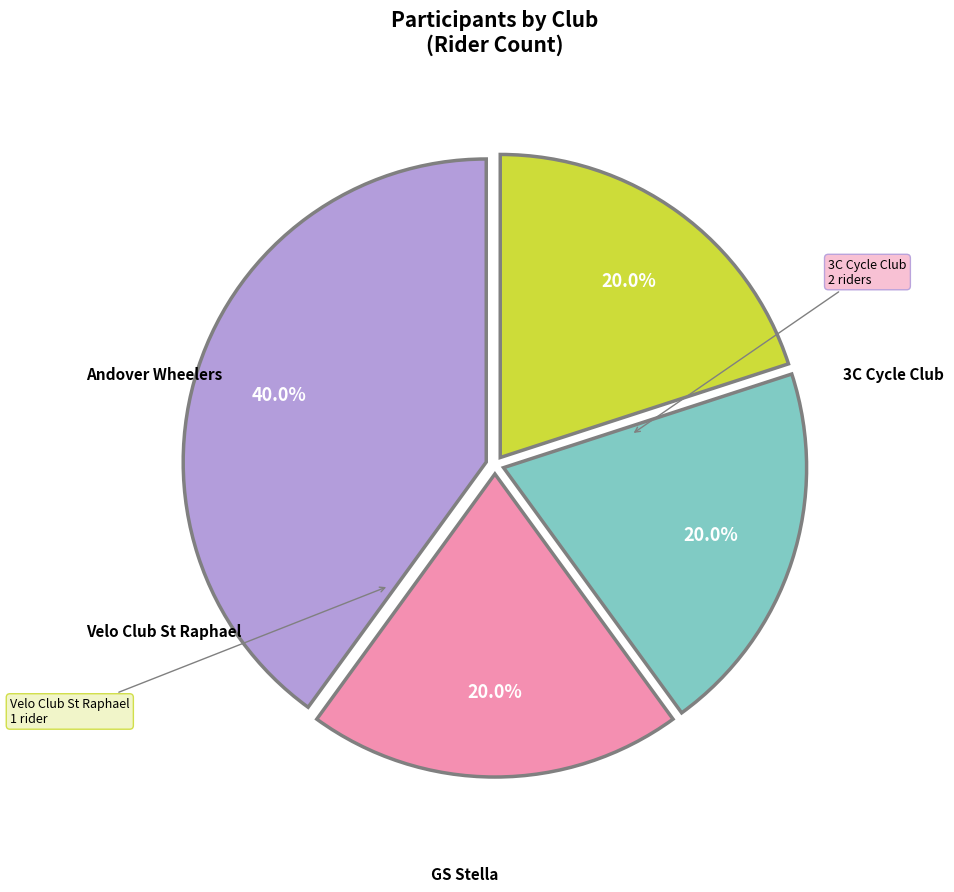

How many segments does this pie chart have?

4